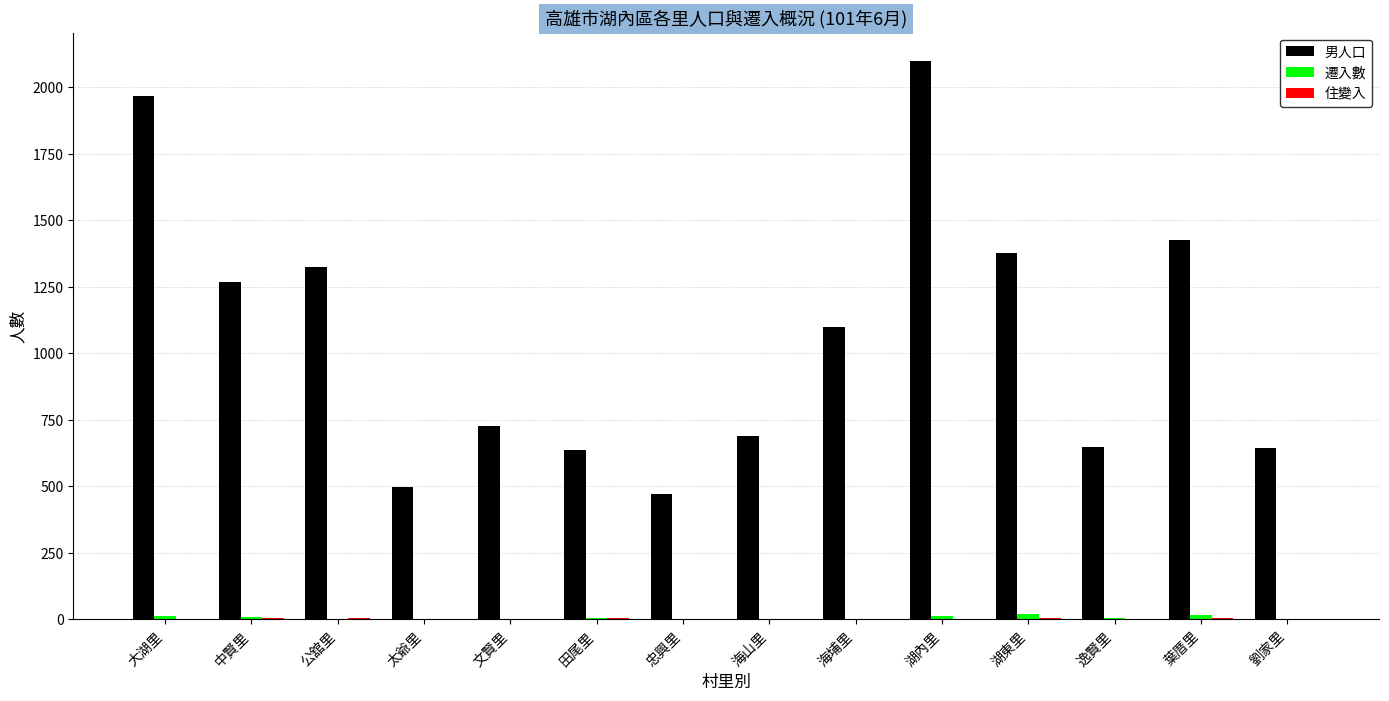

Is it true that 男人口 equals 163 at 逸賢里?

False